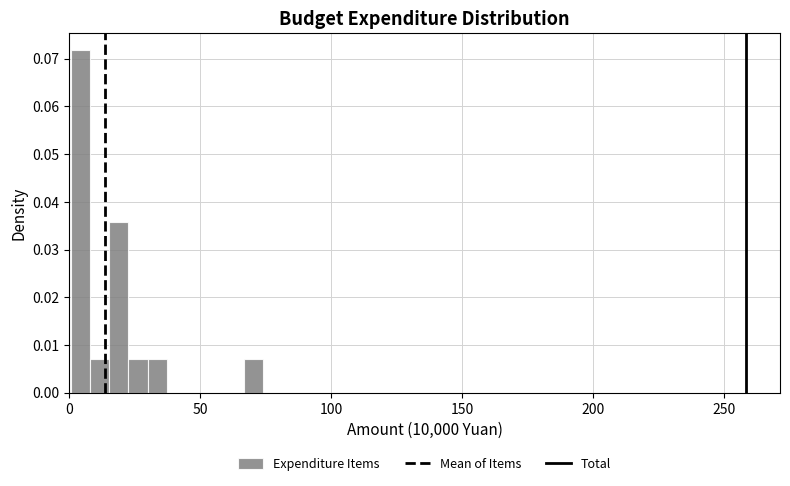

Around what value on the x-axis is the tallest bar? Give the approximate position of its centre, as read against the axis.

5